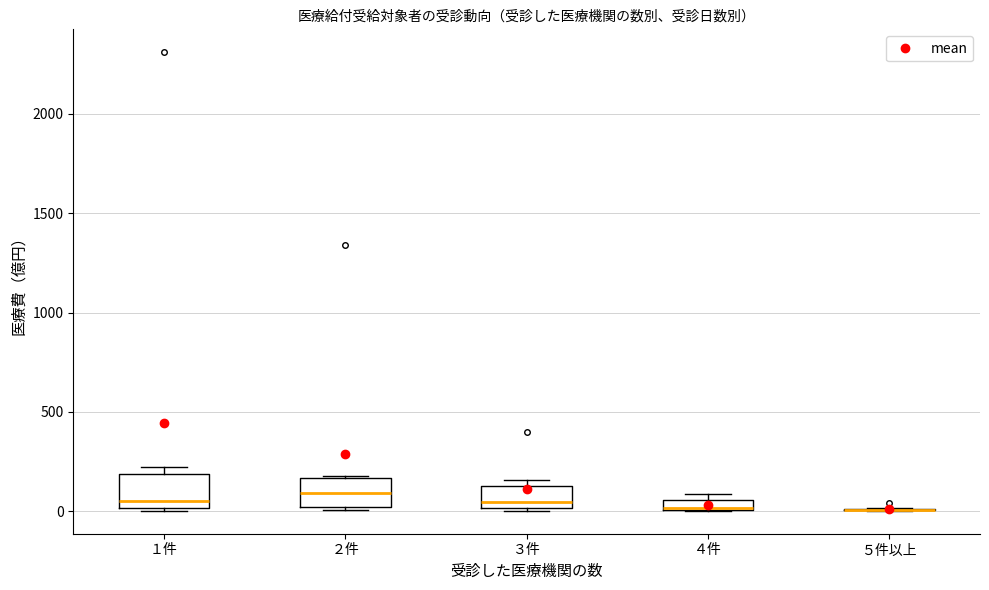

Where does the median line of the box for １件 sit on the y-axis? The values are not printed on the chart, so give them approximately, as read against the axis.

50